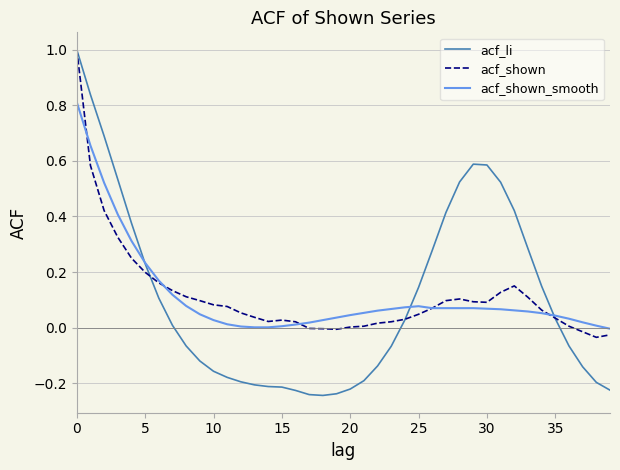

What is the sum of all acf_li values?

4.2